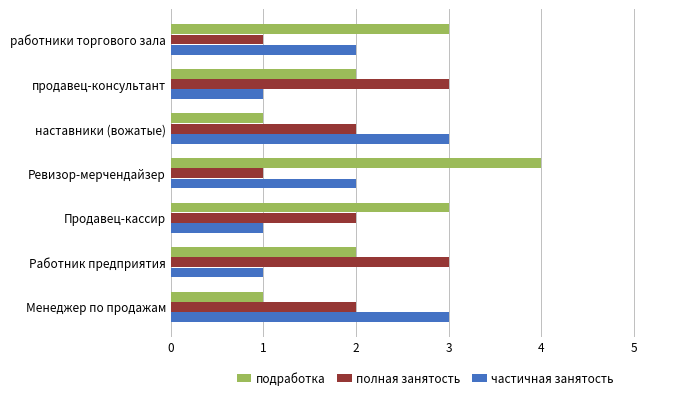

Which series has the largest total across all categories?

подработка